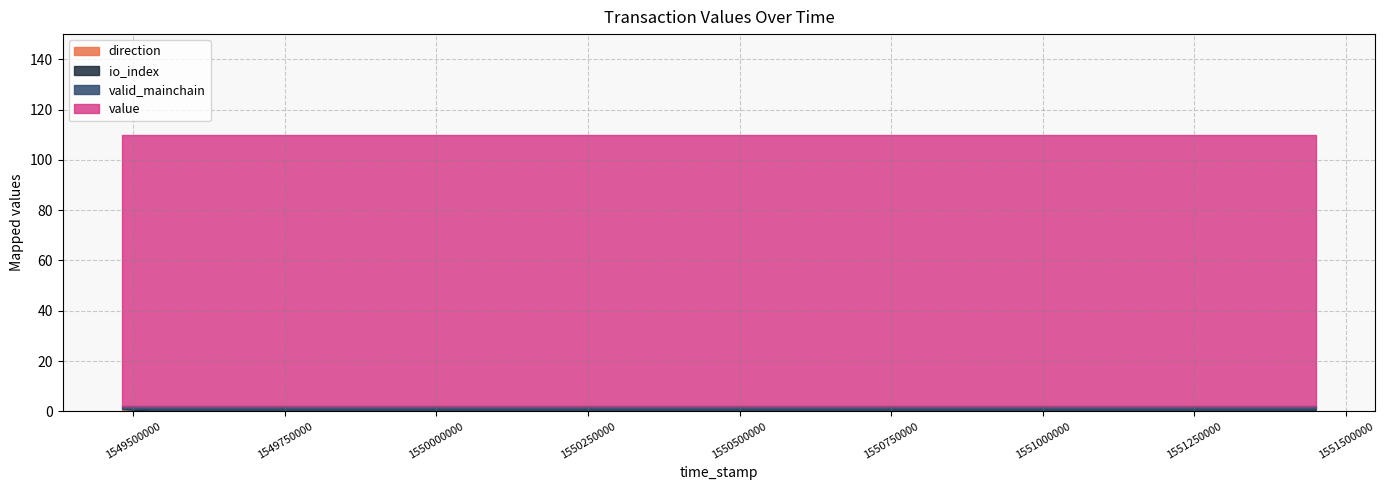

Which series has the largest total across all categories?

value